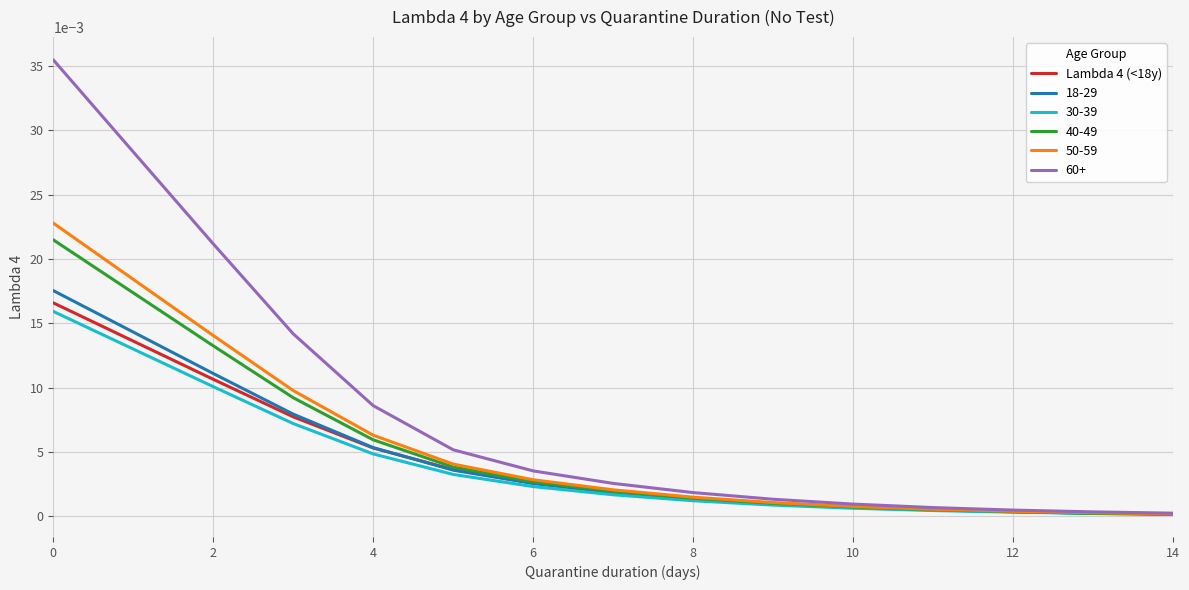

Which series has the largest range (max minus min)?

60+